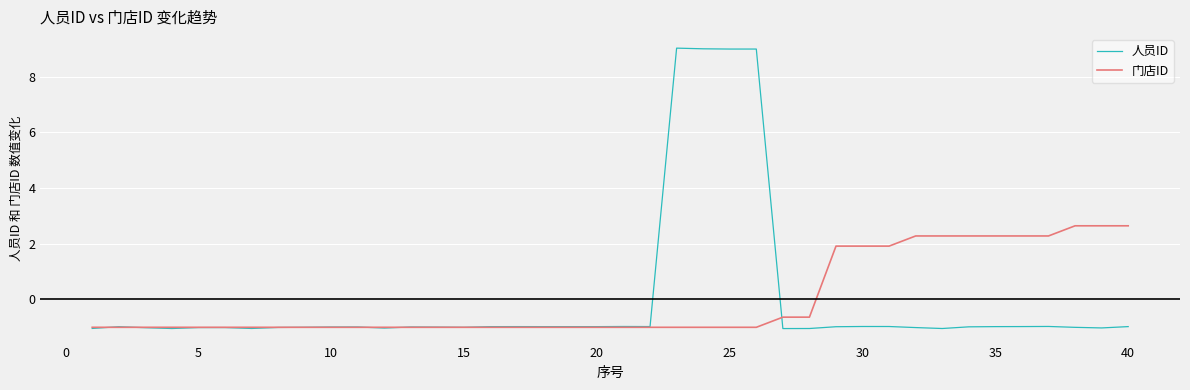

Rank the series by their maximum value, from lowest to highest.

门店ID, 人员ID